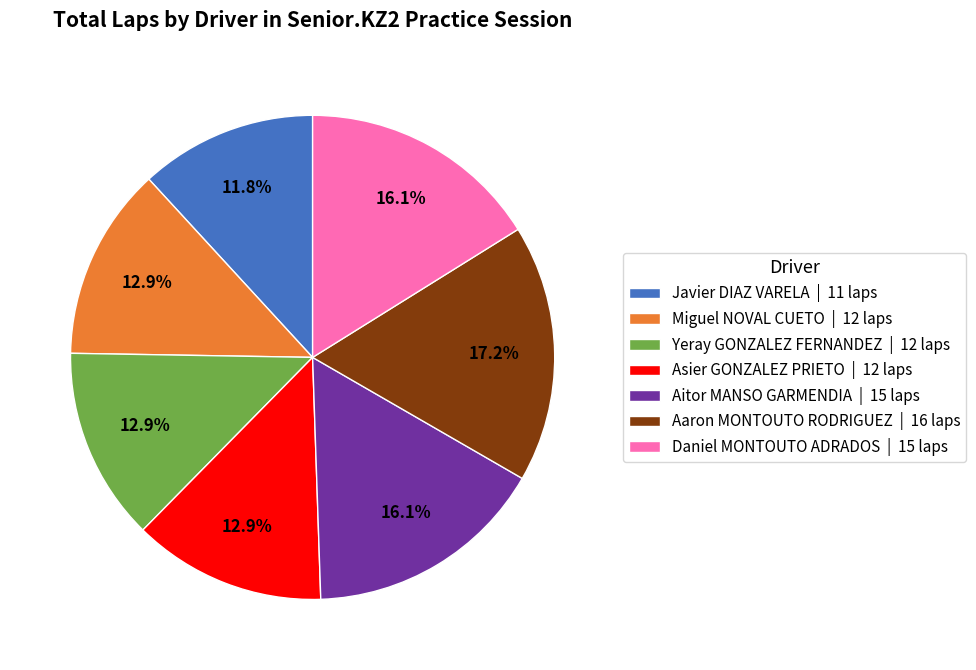

To the nearest percent, what is the difference between the largest and smallest slice percentages?

5%